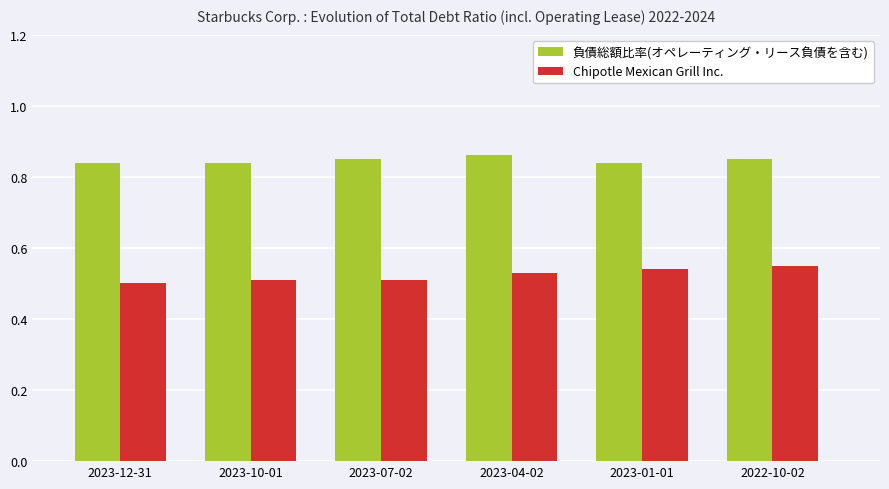

How many Chipotle Mexican Grill Inc. values are between 0 and 1?

6